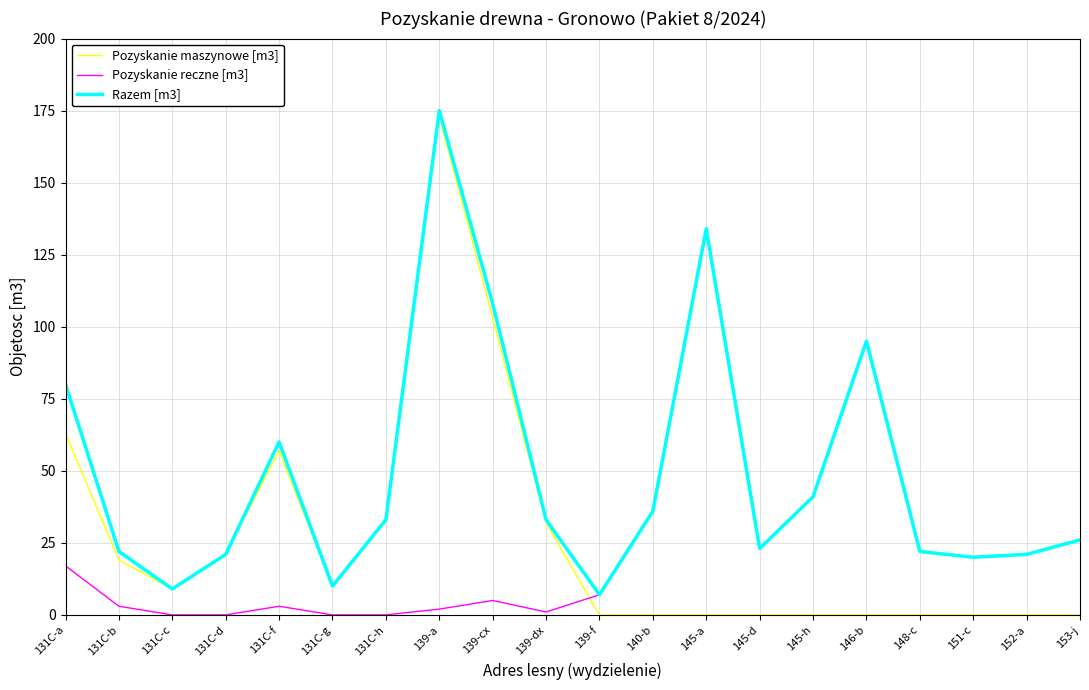

What is the maximum value shown in the chart?

175